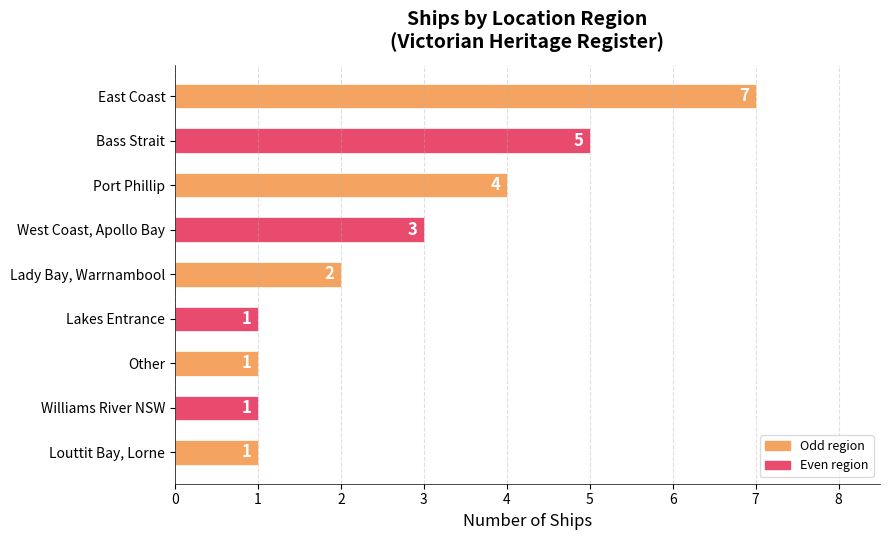

Reading top to bottom, list all the values displayed in this chart.

7	5	4	3	2	1	1	1	1